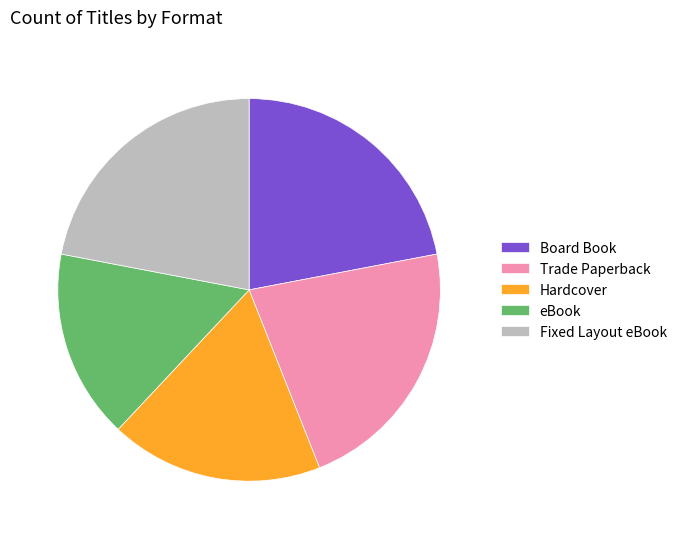

Which category has the smallest portion of the pie?

eBook